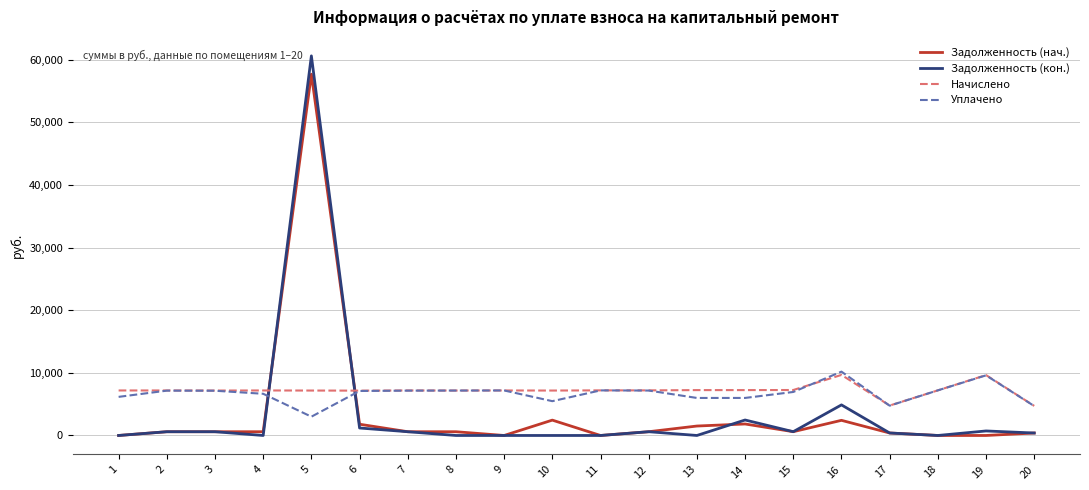

What is the sum of all Задолженность (кон.) values?

73696.3